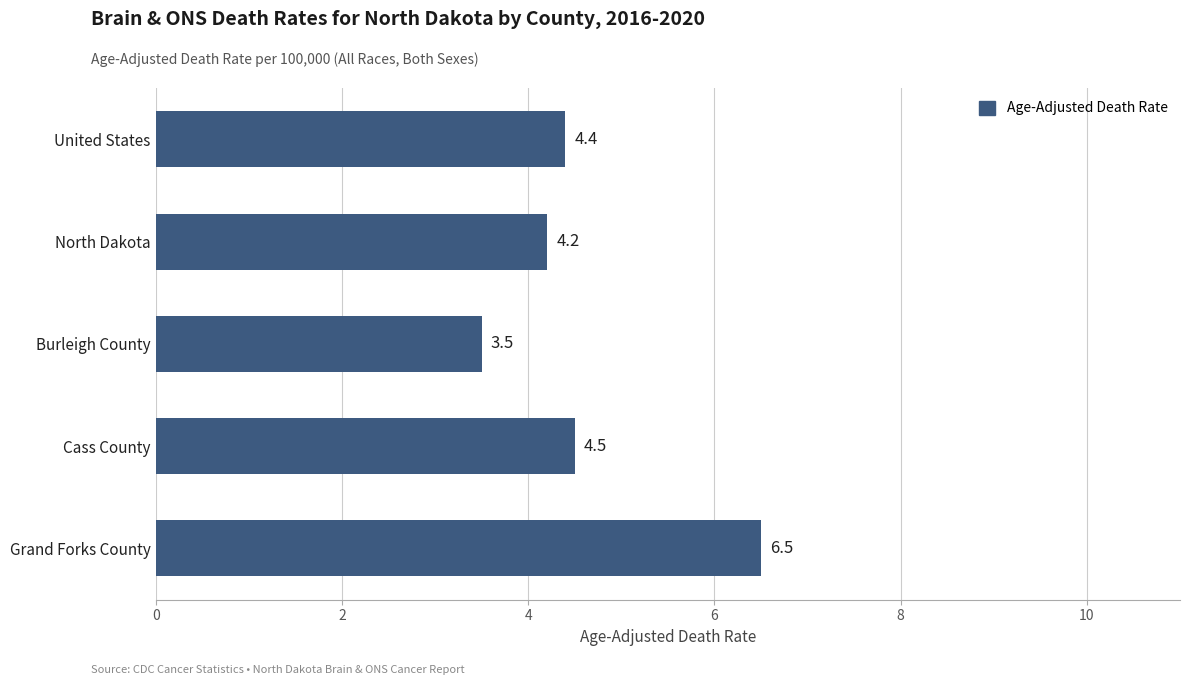

How many values are below 4?

1